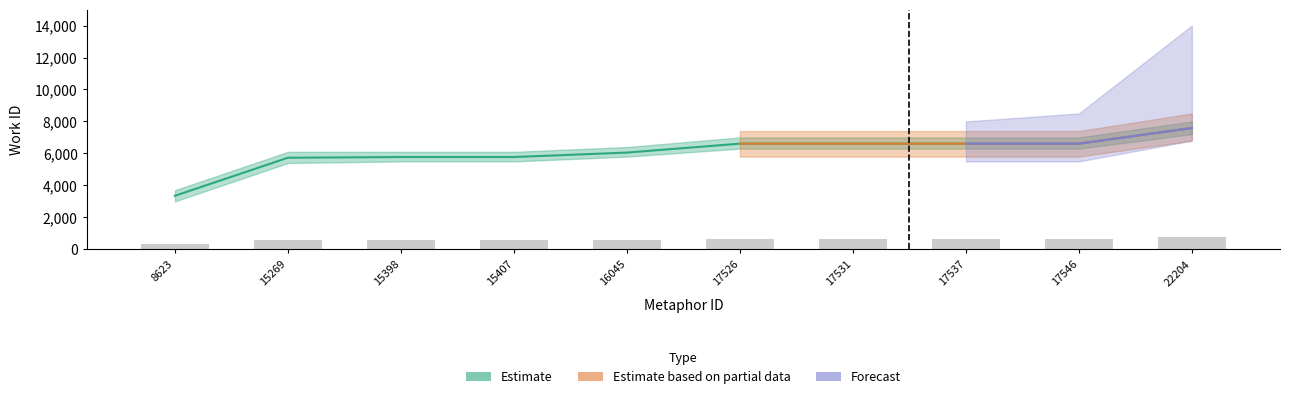

At 22204, list the series in order from smallest to largest.

Estimate, Estimate based on partial data, Forecast